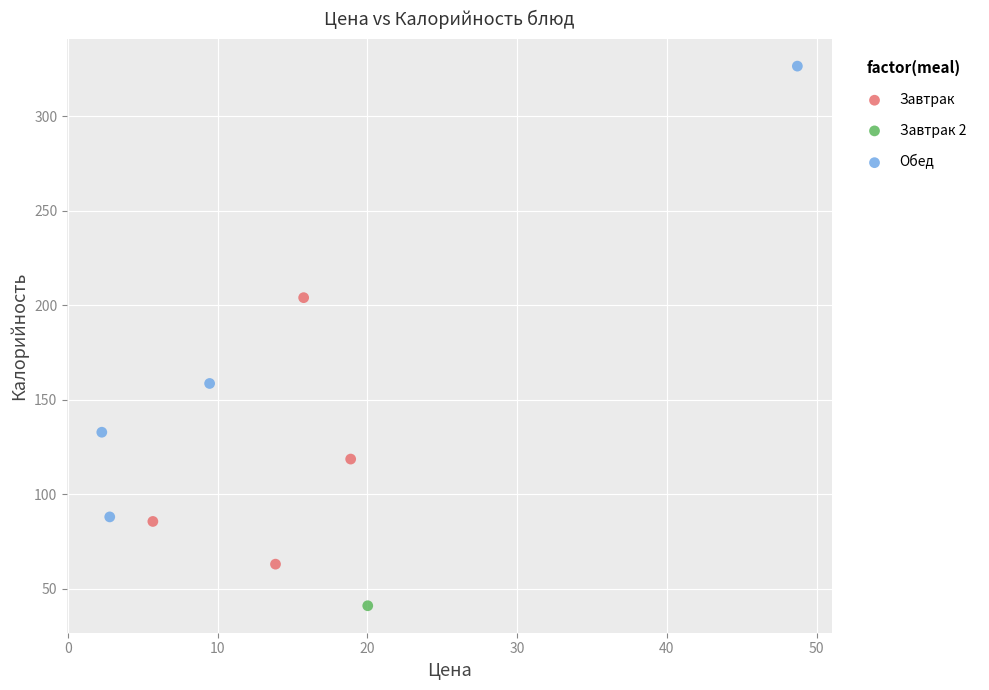

What are all the series names shown in the legend?

Завтрак, Завтрак 2, Обед